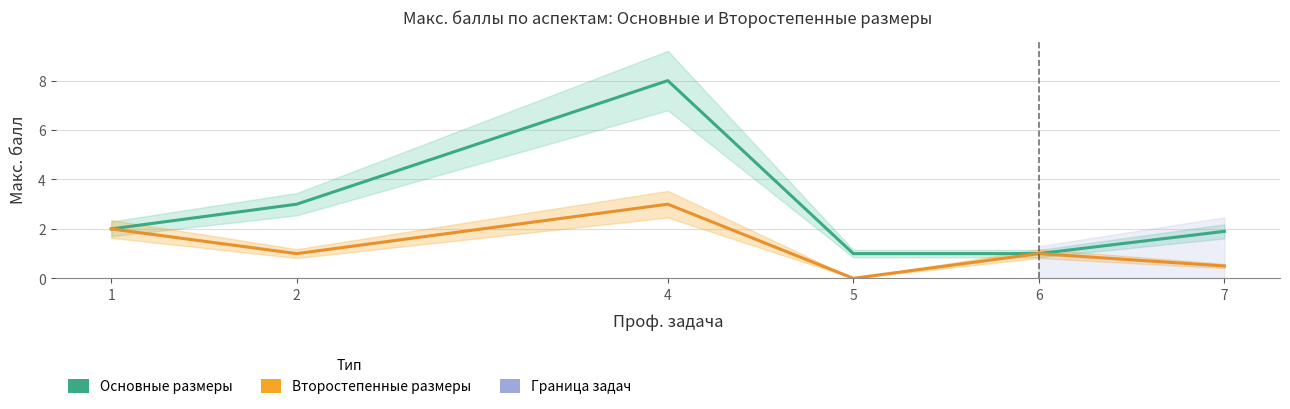

True or false: Основные размеры has a value of 4.3 at 2.

False